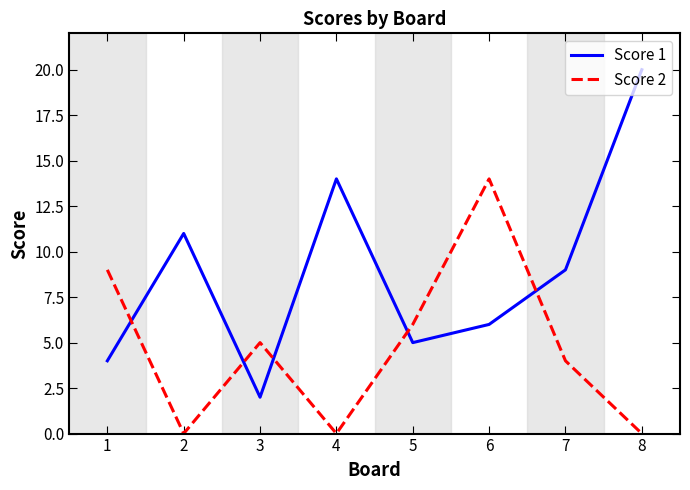

What is the difference between the highest and lowest values at 8?

20